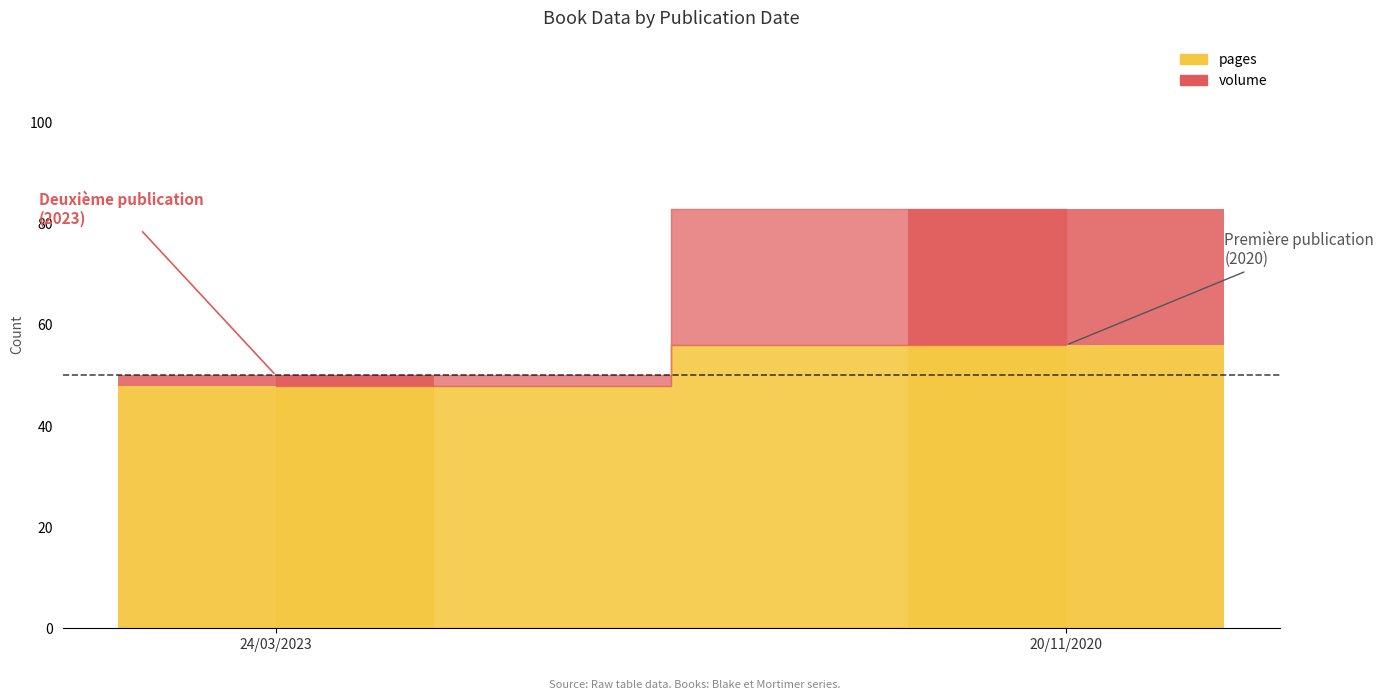

How many groups of bars are there?

2